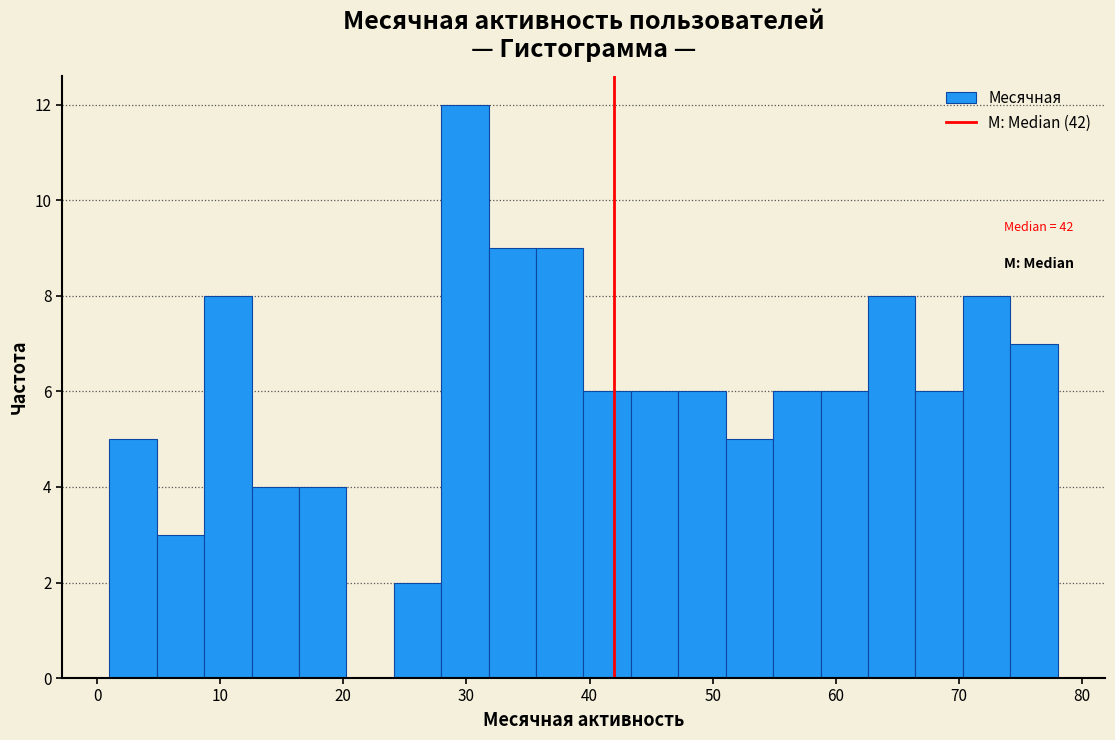

Read against the x-axis, roughly where is the centre of the tallest bar?

30